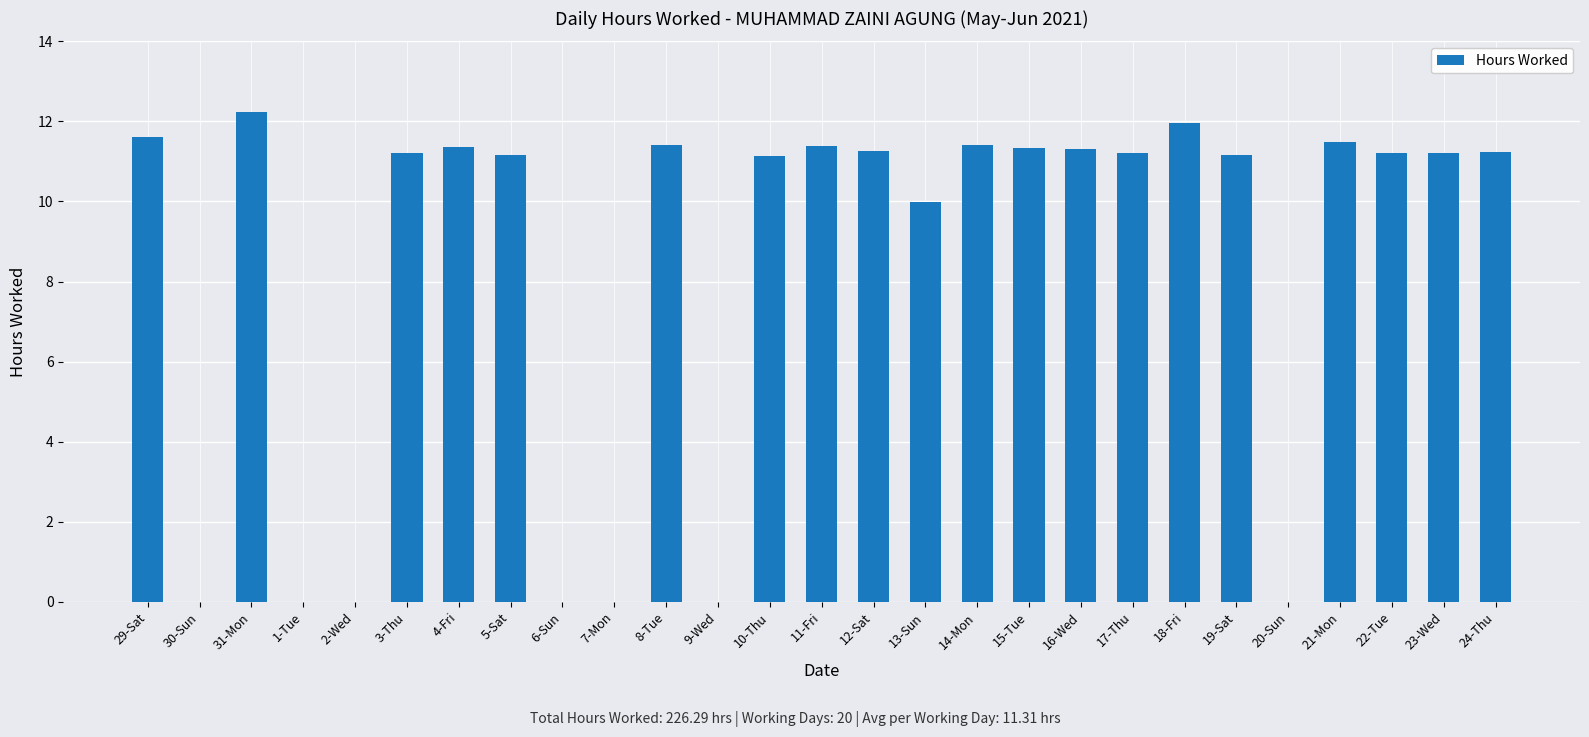

Where is the data nearest to the value 6?

13-Sun